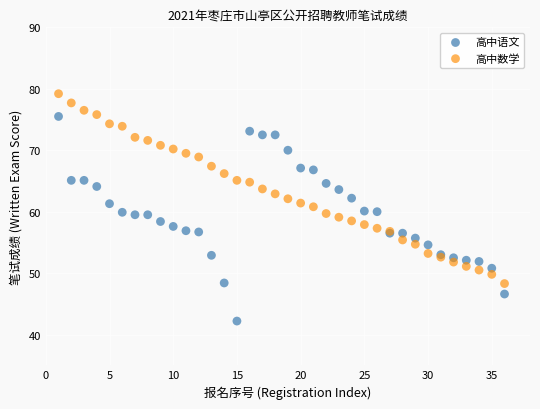

Which series contains the lowest Y value?

高中语文